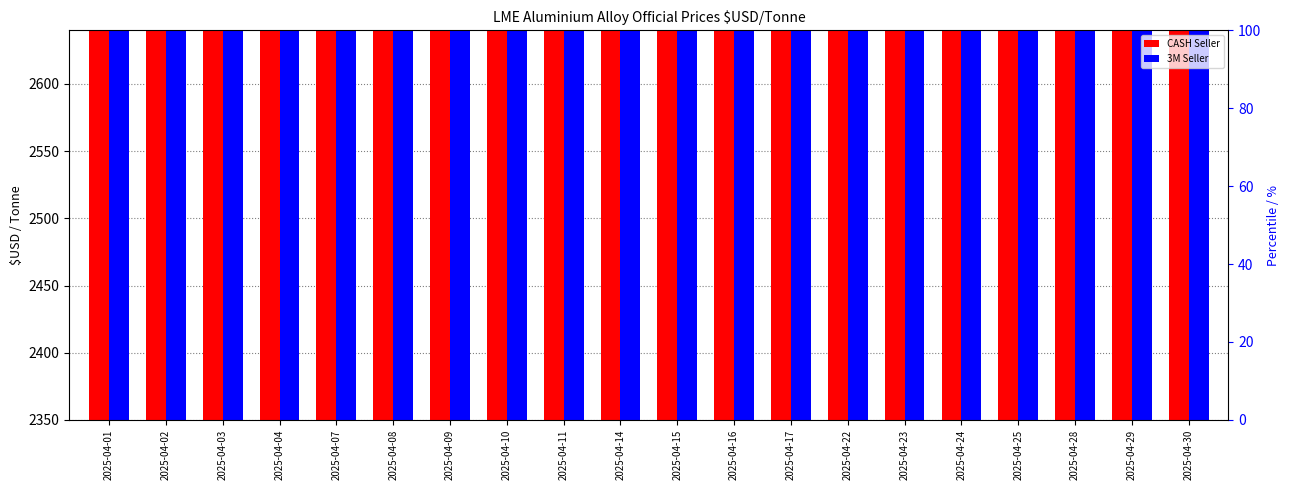

What value does the CASH Seller series have at 2025-04-07?

2567